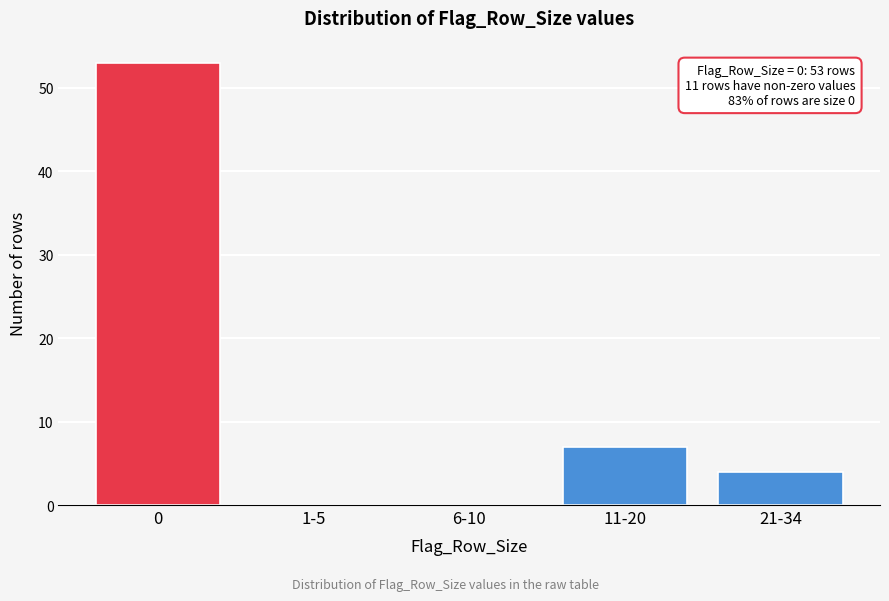

Reading right to left, what are all the values shown in this chart?

21-34=4	11-20=7	6-10=0	1-5=0	0=53